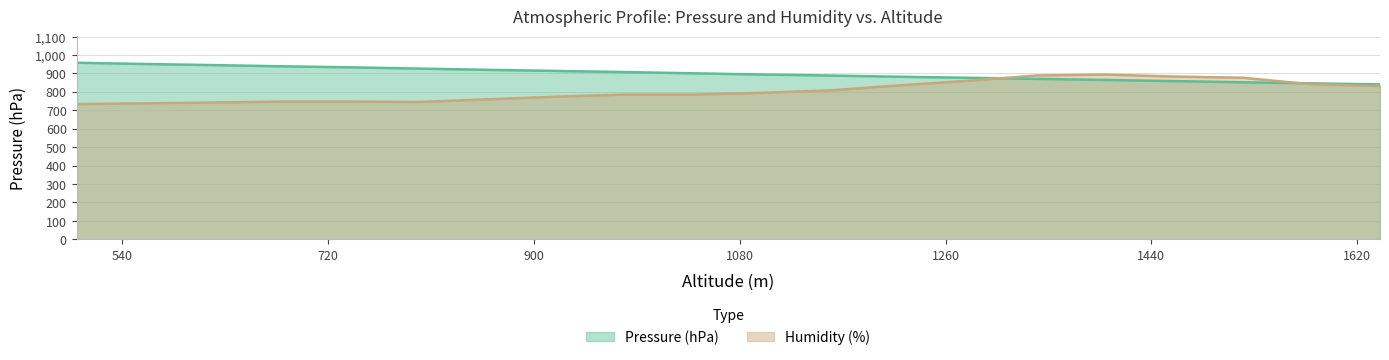

What is the value of the Pressure (hPa) point at the 8th from the left?

913.4